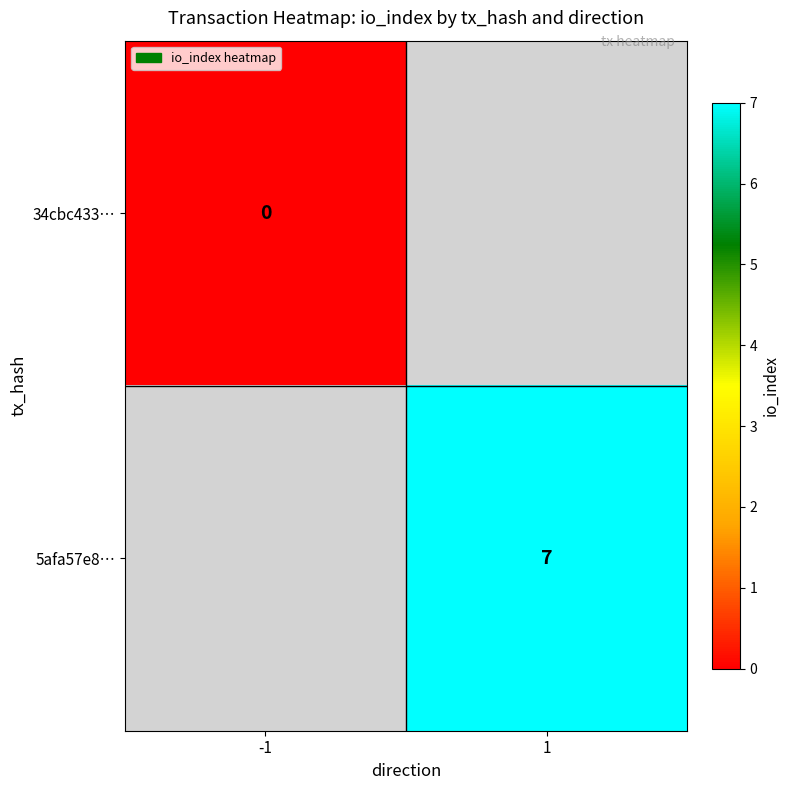

At how many categories does at least one series exceed 4?

1